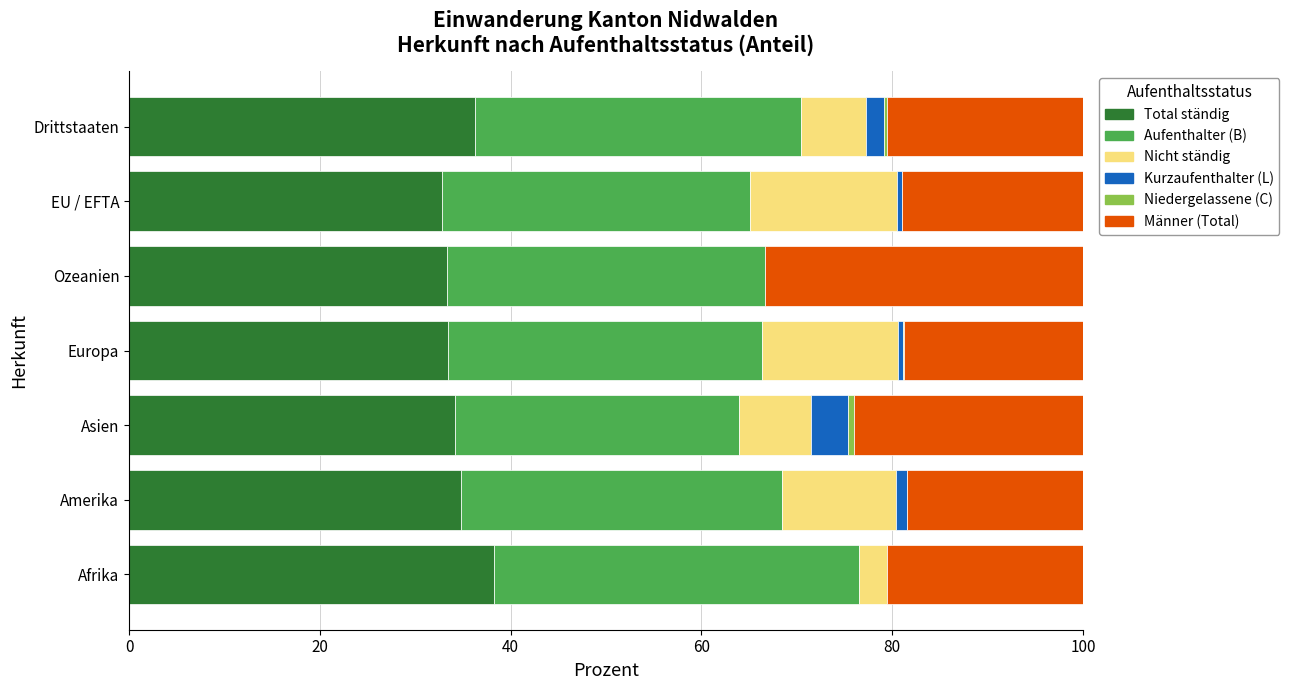

What is the sum of all Total ständig values?

243.1